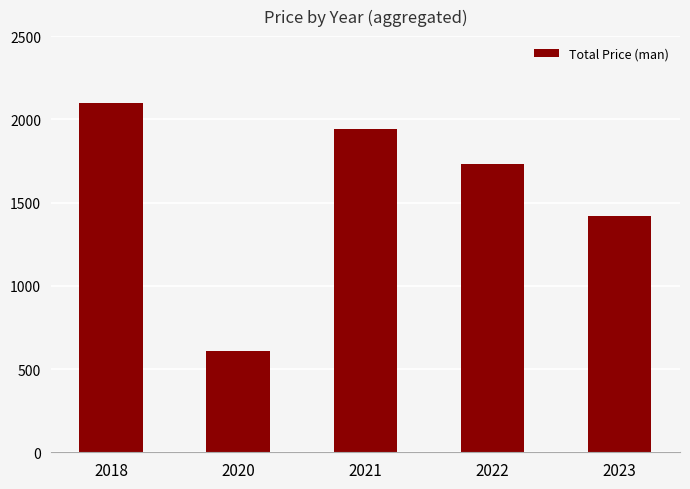

List the labels in order of value, largest first.

2018, 2021, 2022, 2023, 2020